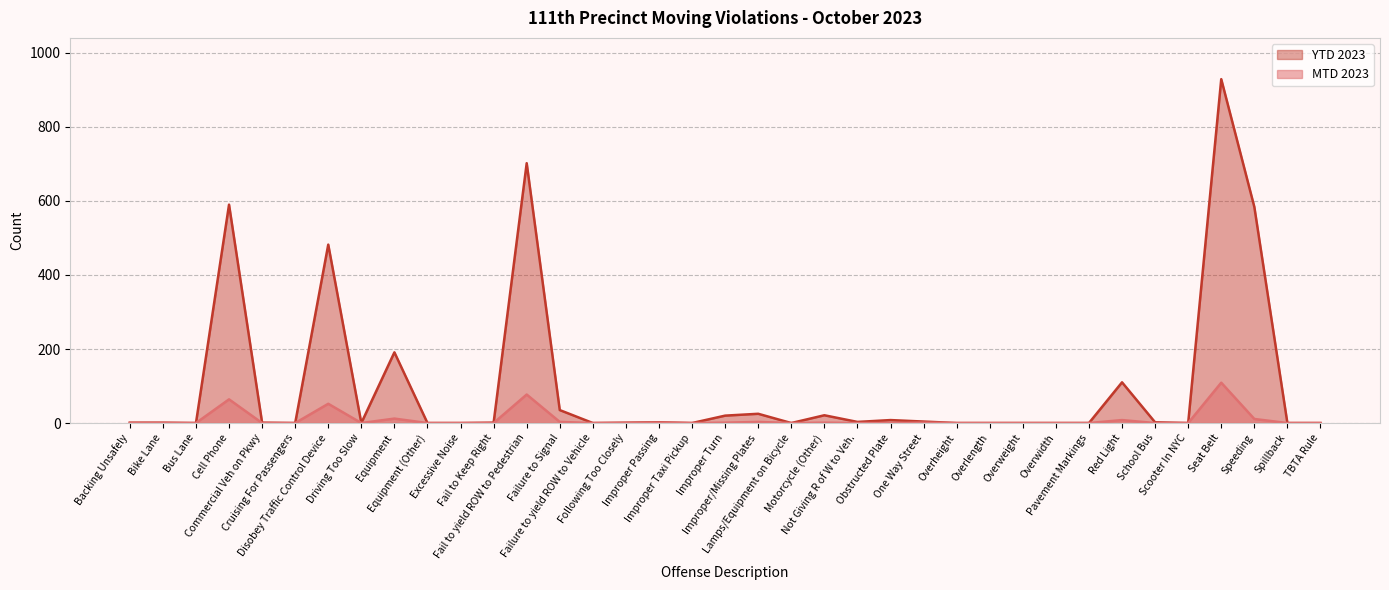

What is the average value of the YTD 2023 series?

100